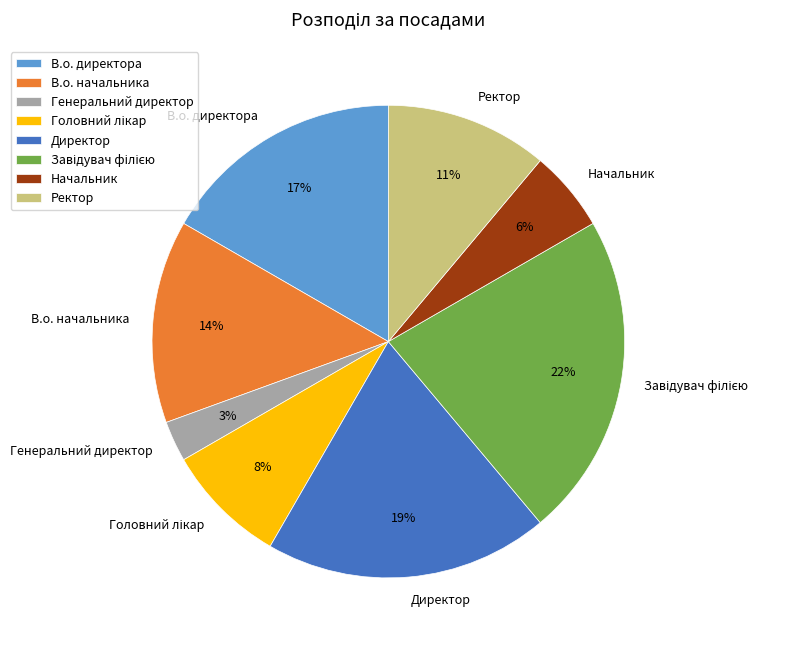

What is the ratio of the value at Ректор to the value at Директор?

0.6